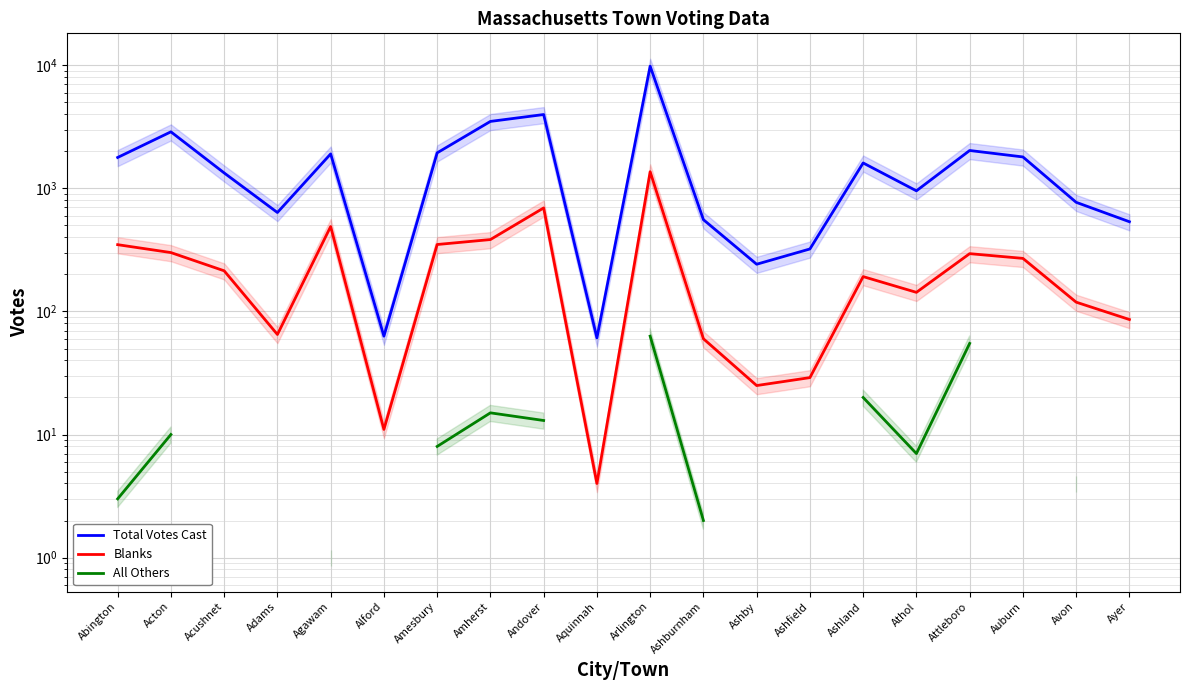

What is the sum of the Total Votes Cast values at Adams and Ashburnham?

1194.0